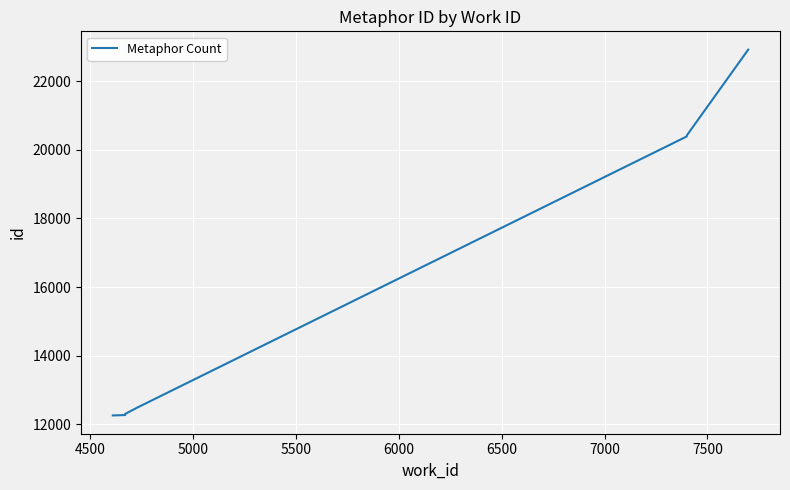

How many values are below 12491?

5